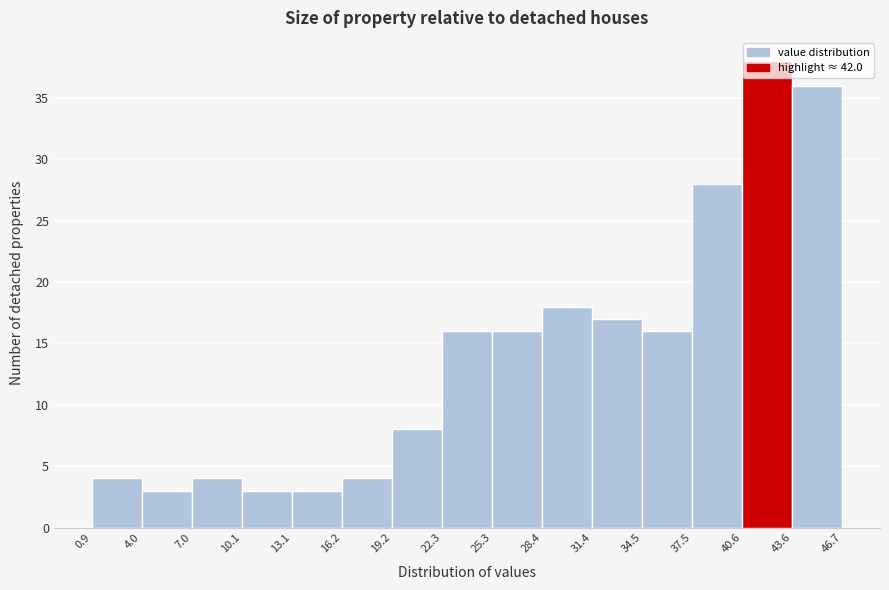

What is the height of the bar covering 10.1 to 13.1 on the x-axis? The values are not printed on the chart, so give them approximately, as read against the axis.

3